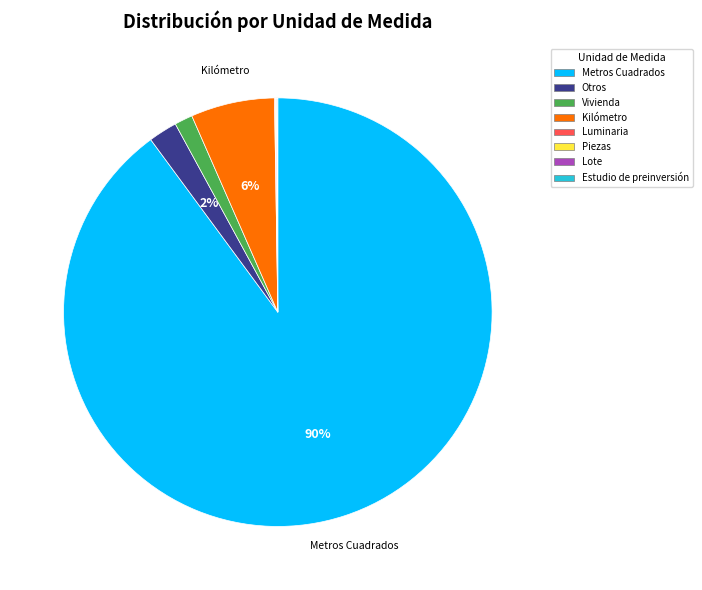

Which category accounts for the majority?

Metros Cuadrados